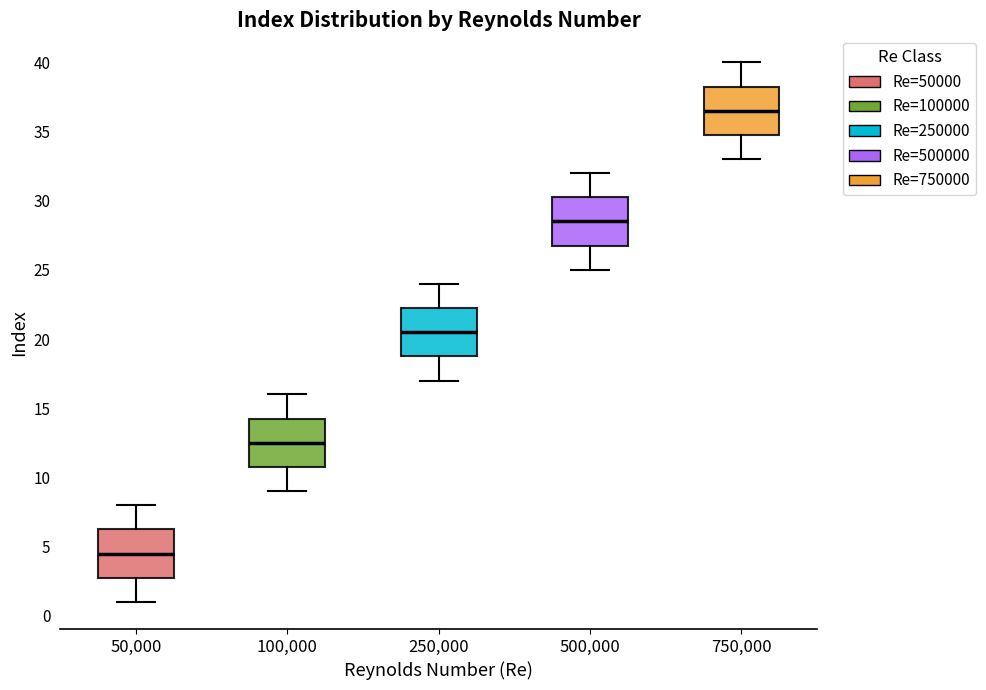

Reading left to right, transcribe this box plot: for each box, give where its median line is, the range the box spans, and where its two whiskers end, as read against the y-axis. The values are not printed on the chart, so give them approximately, as read against the axis.

50,000: median 4.5, box 3.0 to 6.5, whiskers 1.0 to 8.0
100,000: median 12.5, box 11.0 to 14.5, whiskers 9.0 to 16.0
250,000: median 20.5, box 19.0 to 22.5, whiskers 17.0 to 24.0
500,000: median 28.5, box 27.0 to 30.5, whiskers 25.0 to 32.0
750,000: median 36.5, box 35.0 to 38.5, whiskers 33.0 to 40.0